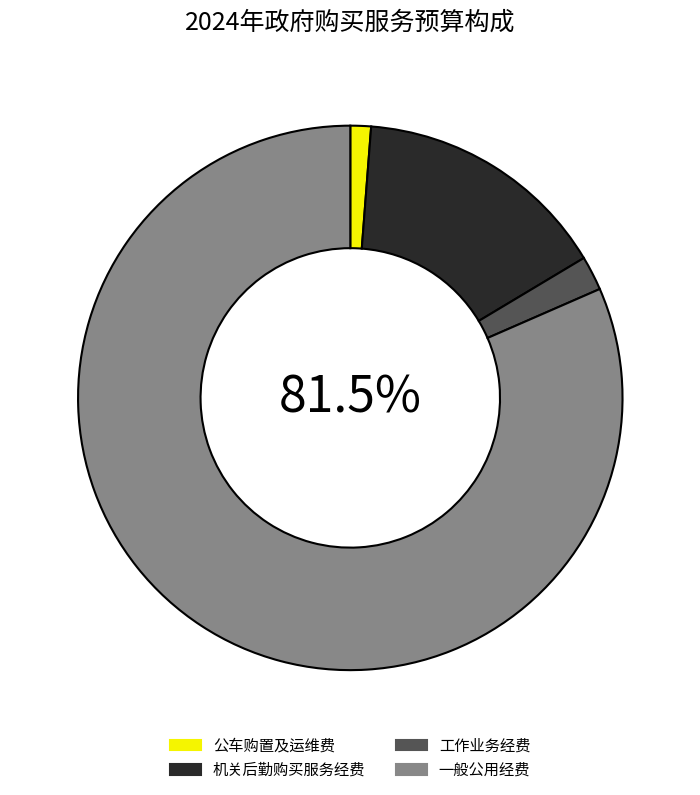

Between 公车购置及运维费 and 机关后勤购买服务经费, which is larger?

机关后勤购买服务经费